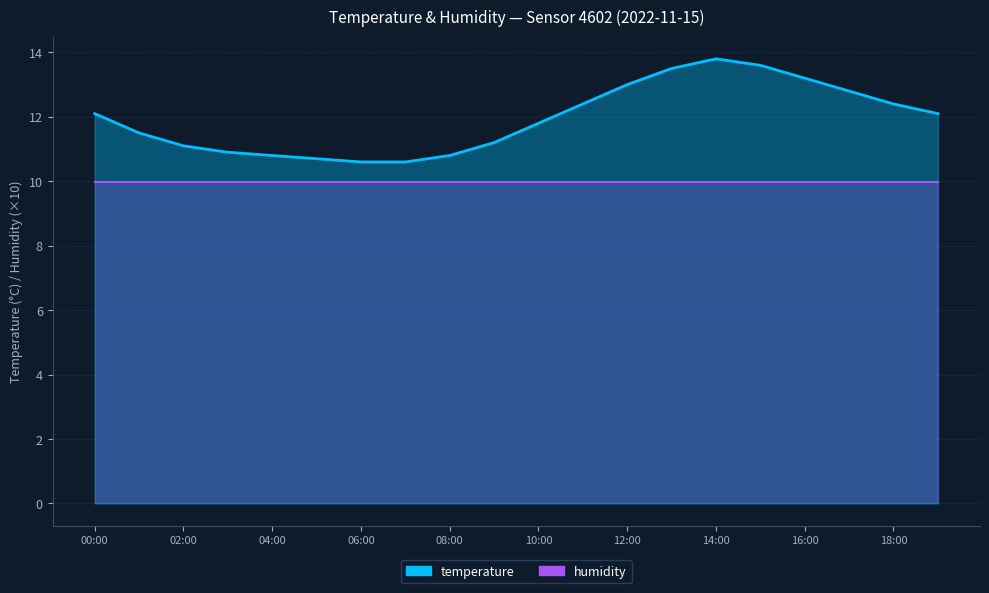

Reading left to right, transcribe all the data shown in this chart.

12.1	11.5	11.1	10.9	10.8	10.7	10.6	10.6	10.8	11.2	11.8	12.4	13.0	13.5	13.8	13.6	13.2	12.8	12.4	12.1